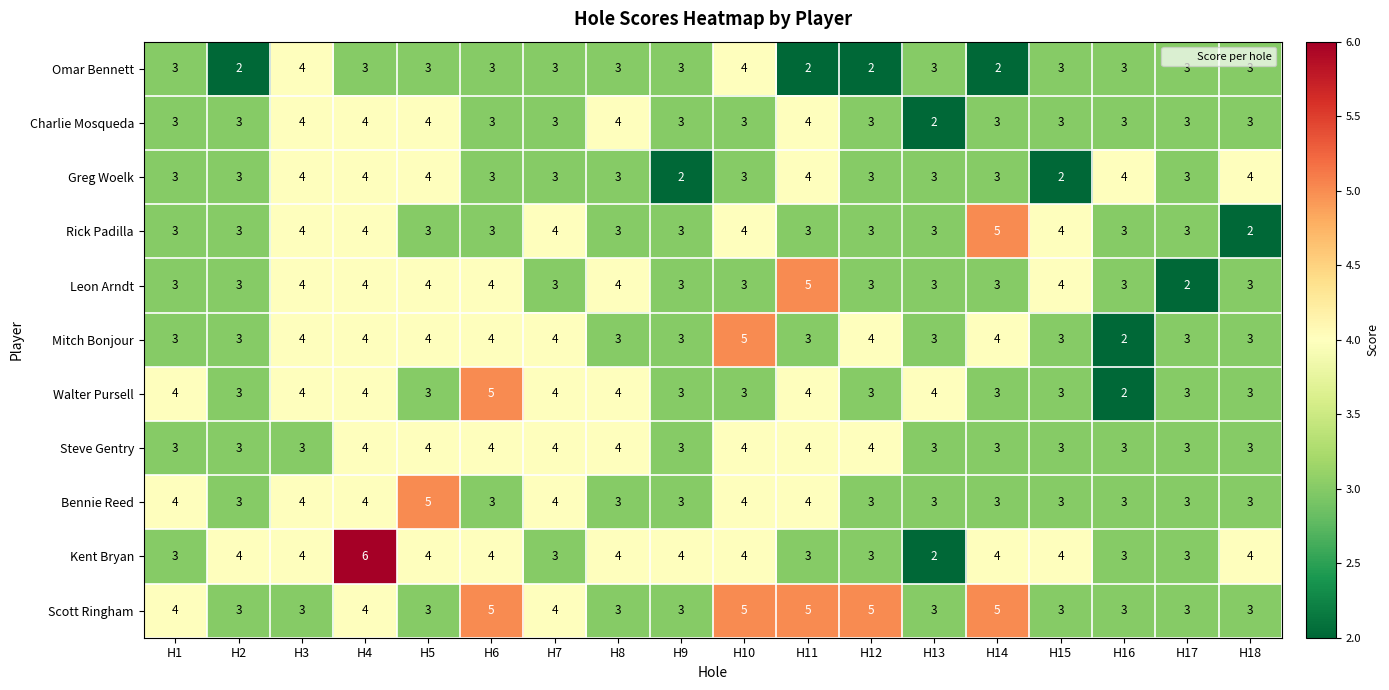

What is the total value across all series at H8?

38